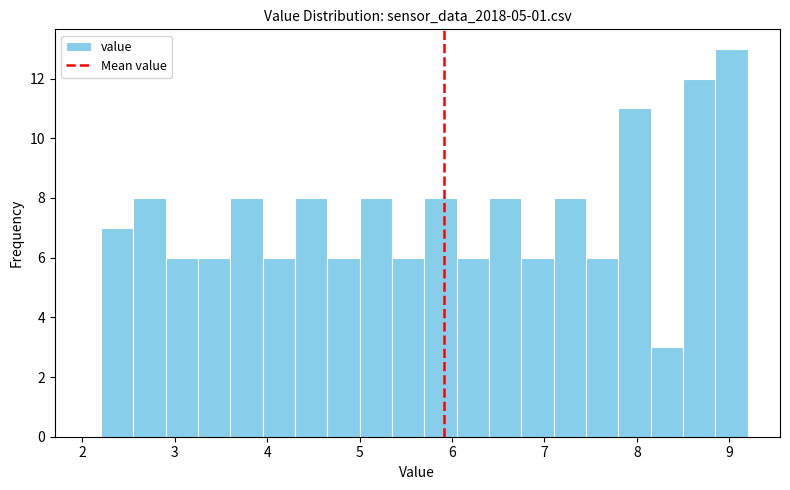

Around what value on the x-axis is the tallest bar? Give the approximate position of its centre, as read against the axis.

9.0